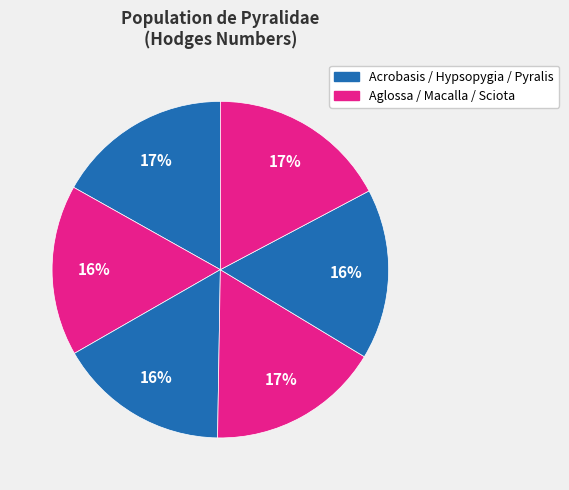

How many slices are in this pie chart?

6